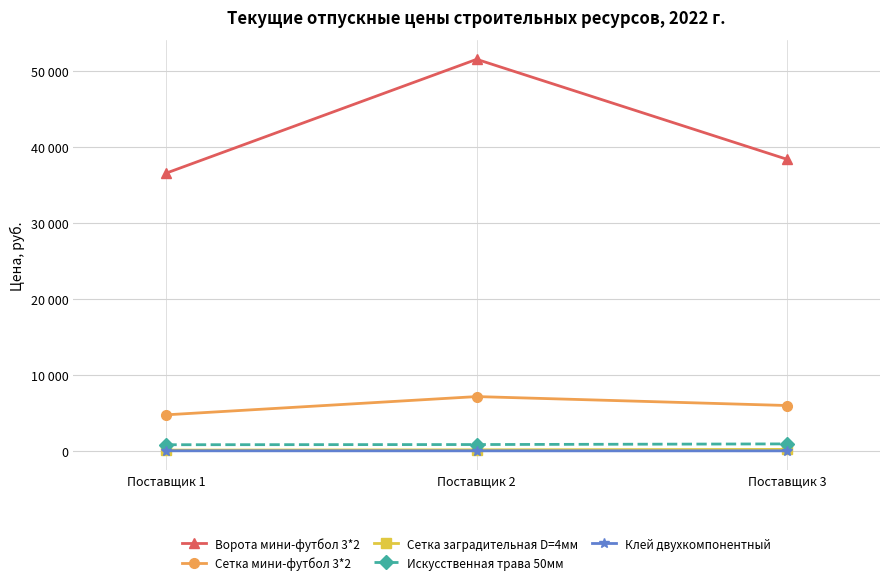

What are all the series names shown in the legend?

Ворота мини-футбол 3*2, Сетка мини-футбол 3*2, Сетка заградительная D=4мм, Искусственная трава 50мм, Клей двухкомпонентный